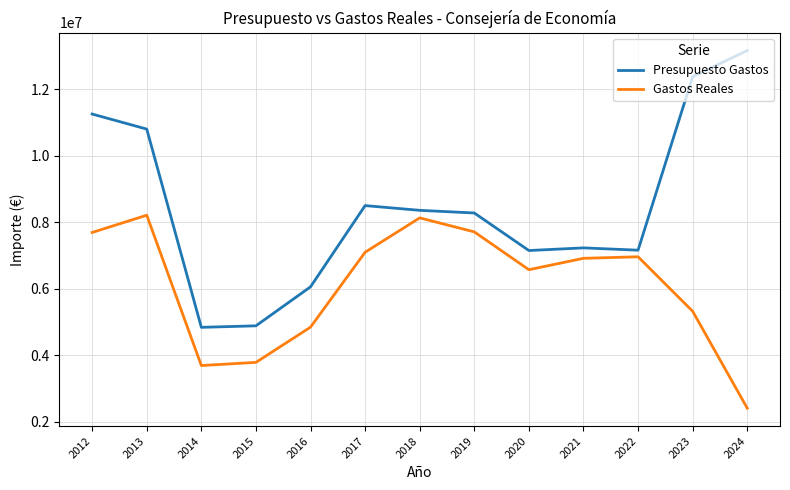

What is the smallest value displayed?

2404822.9